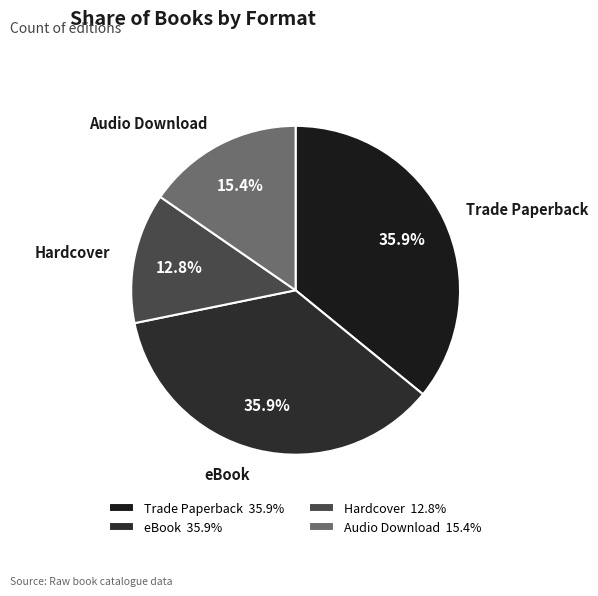

Does Hardcover account for over 50% of the chart?

No